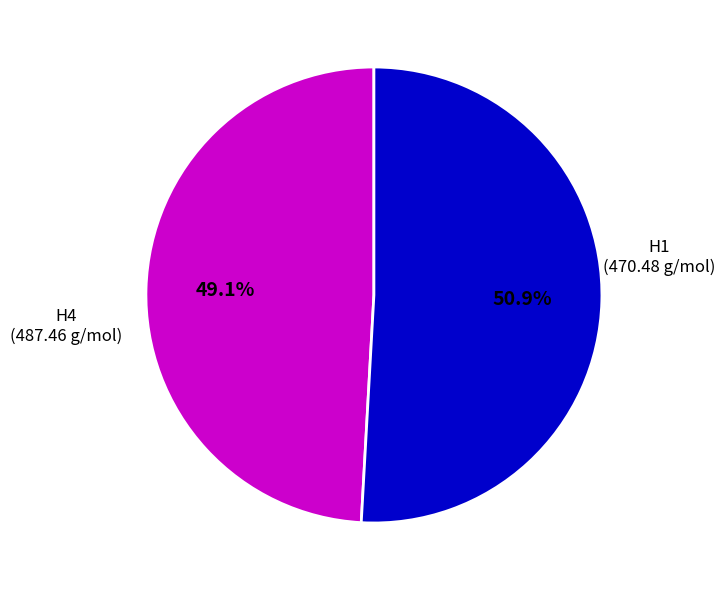

To the nearest percent, what portion does H4 represent?

51%